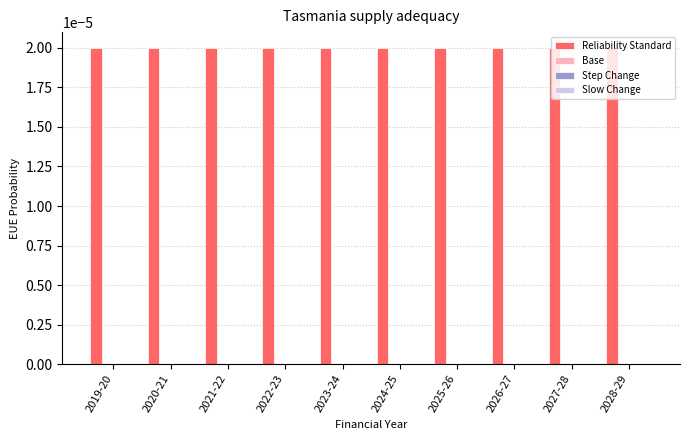

At which category does the chart reach its minimum across all series?

2019-20